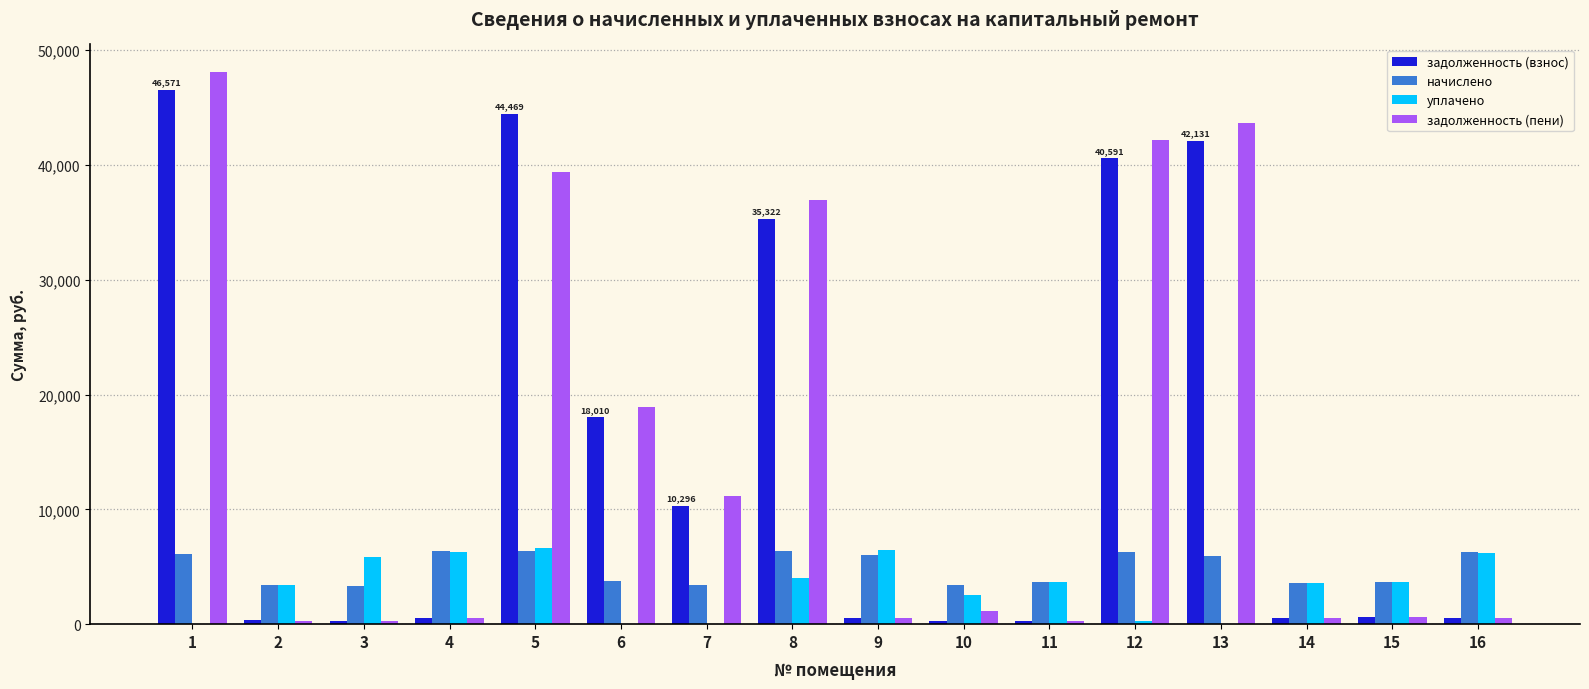

What is the average value of the уплачено series?

3289.4